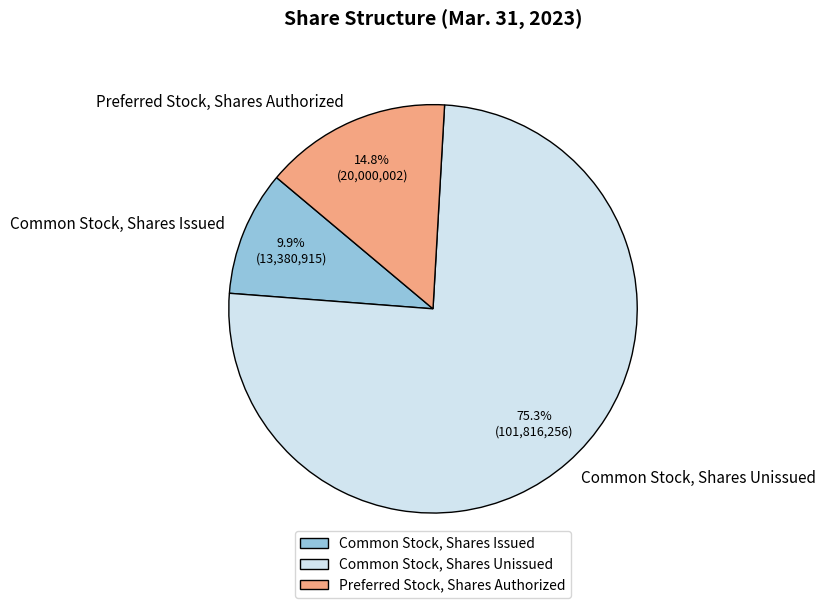

Rank the categories by value from lowest to highest.

Common Stock, Shares Issued, Preferred Stock, Shares Authorized, Common Stock, Shares Unissued